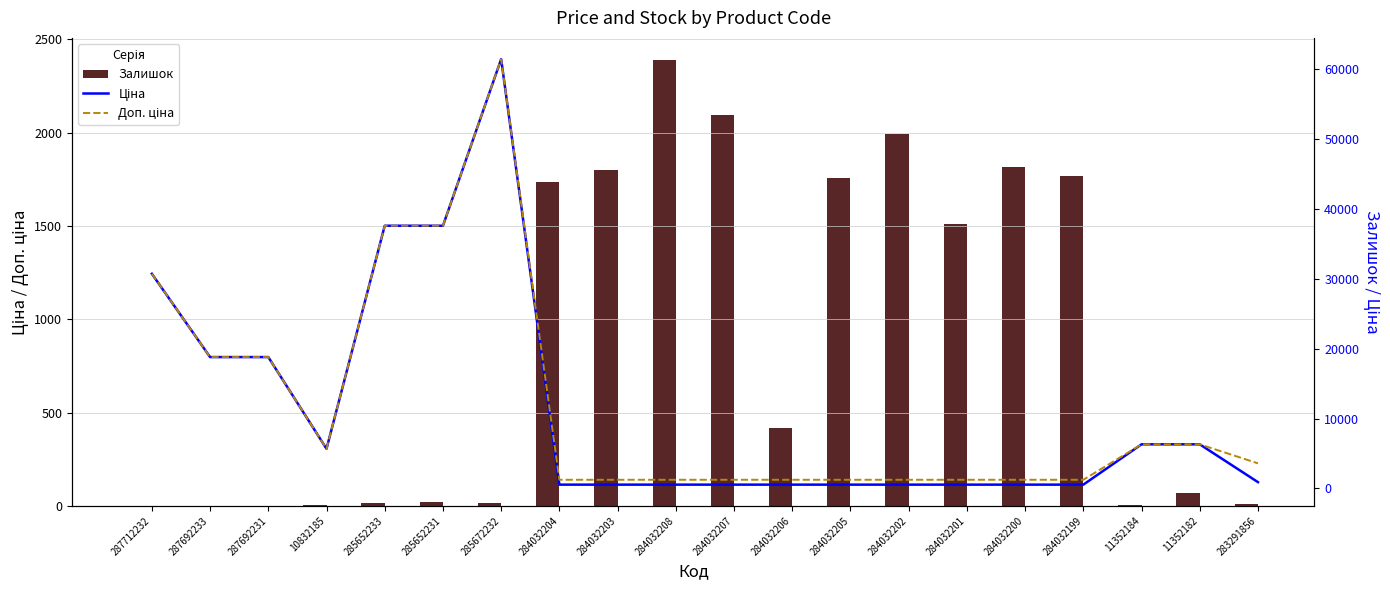

Which label corresponds to the largest value in the chart?

285672232